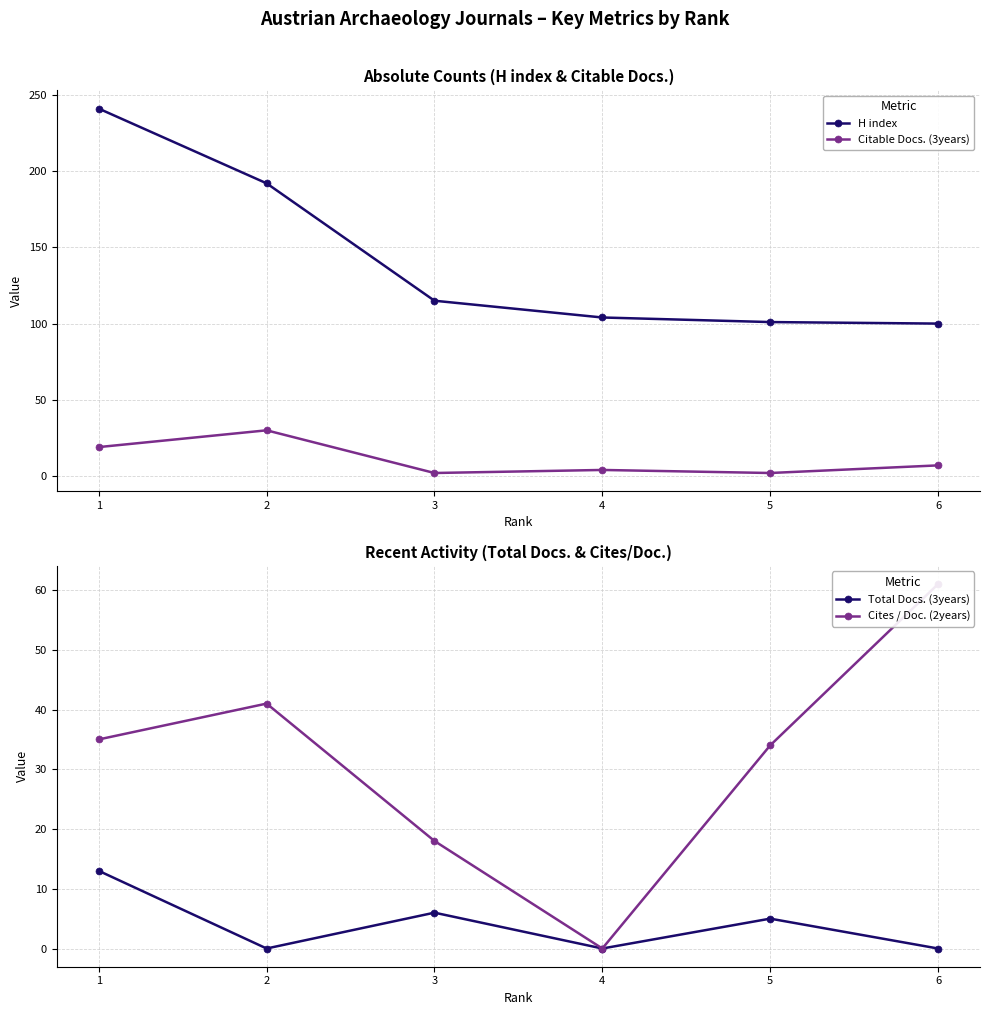

What is the total value across all series at 5?

142